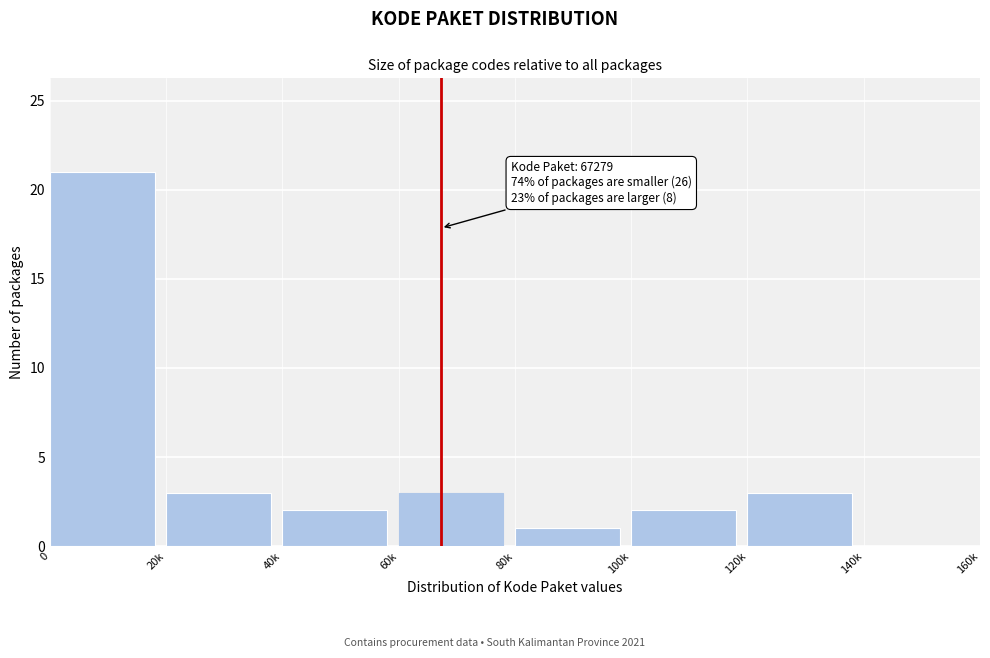

Reading left to right, what are all the values shown in this chart?

0=21	20k=3	40k=2	60k=3	80k=1	100k=2	120k=3	140k=0